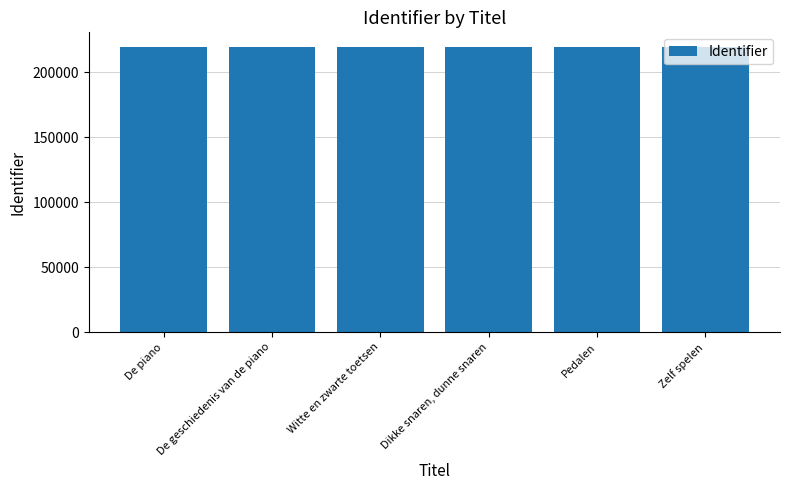

How many bars are there in total?

6